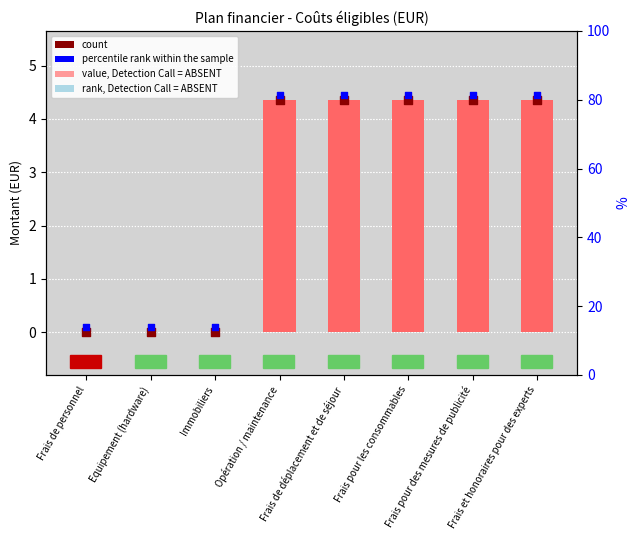

Which series contains the highest Y value?

percentile rank within the sample